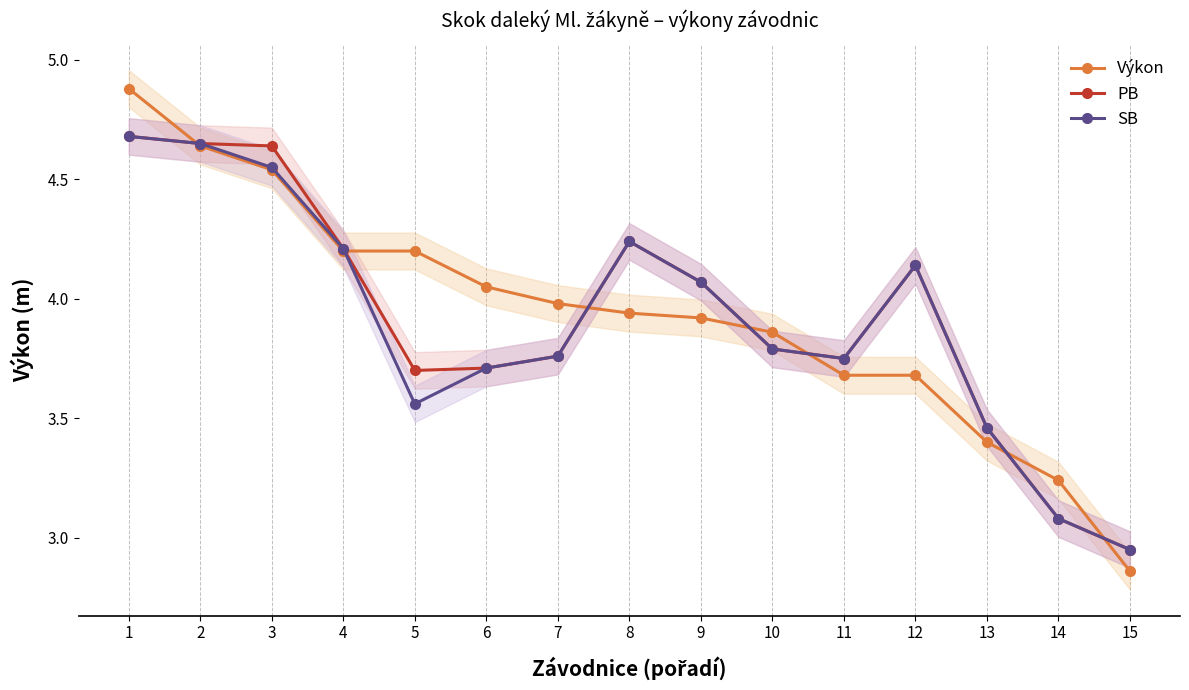

Between 5 and 11, which is larger?

5